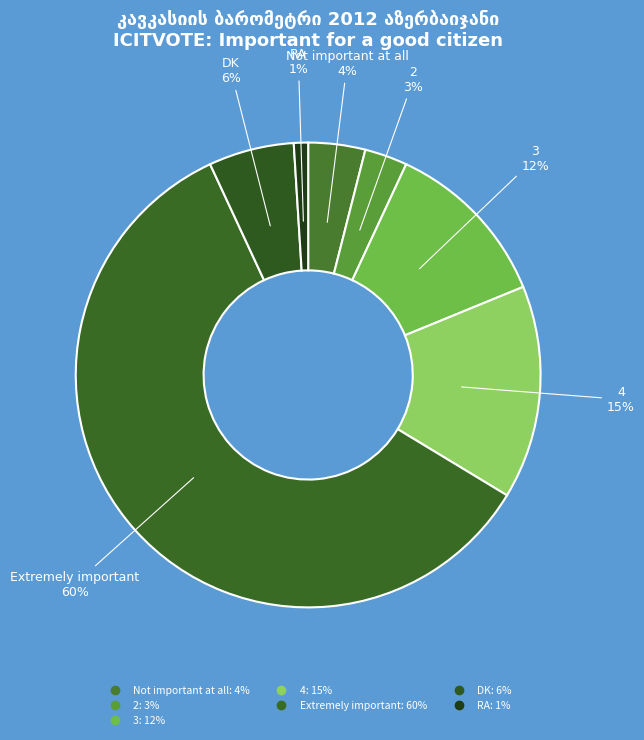

Which category has the smallest portion of the pie?

RA